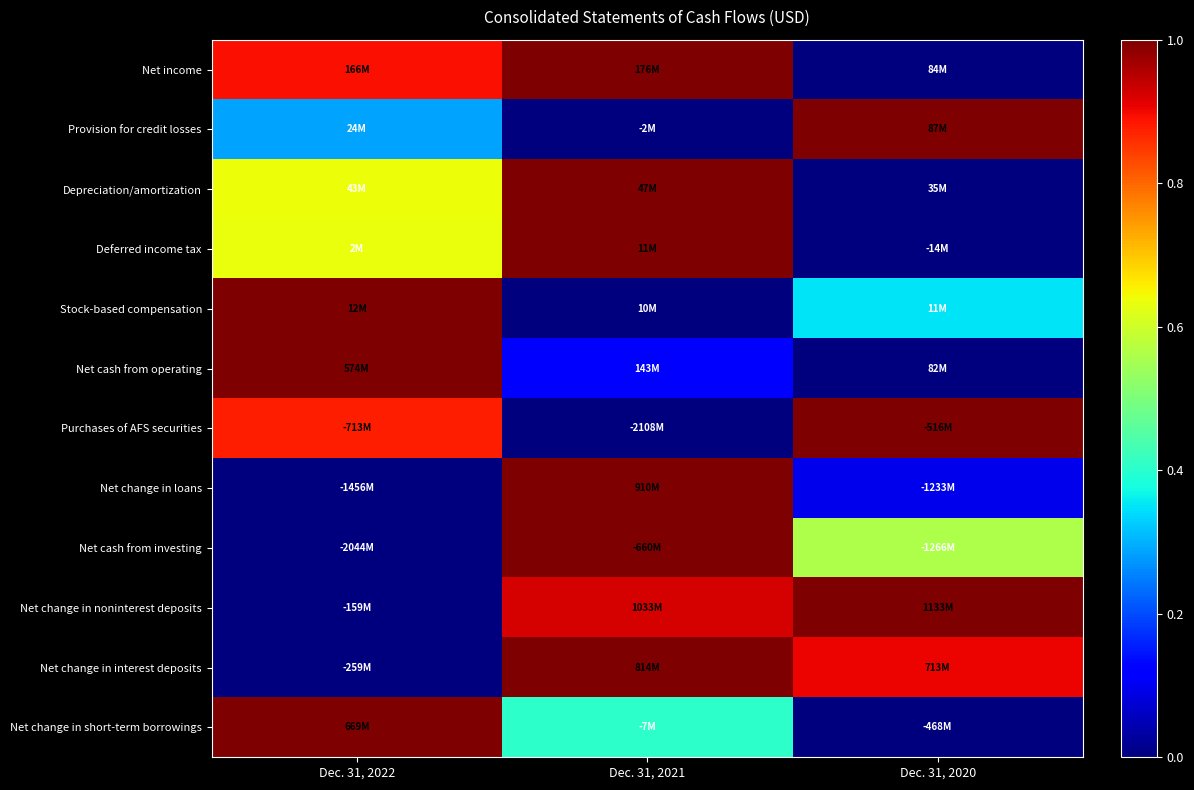

At how many categories does at least one series exceed 0?

3